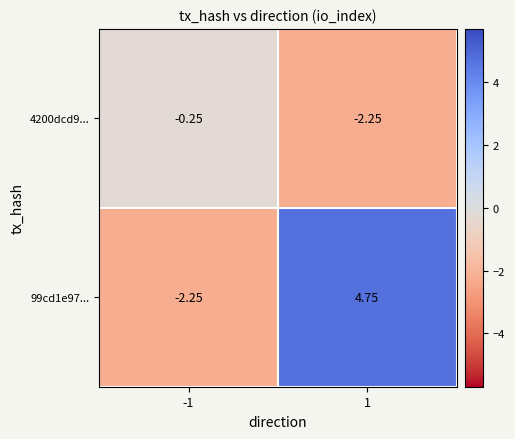

What is the total value across all series at -1?

-2.5